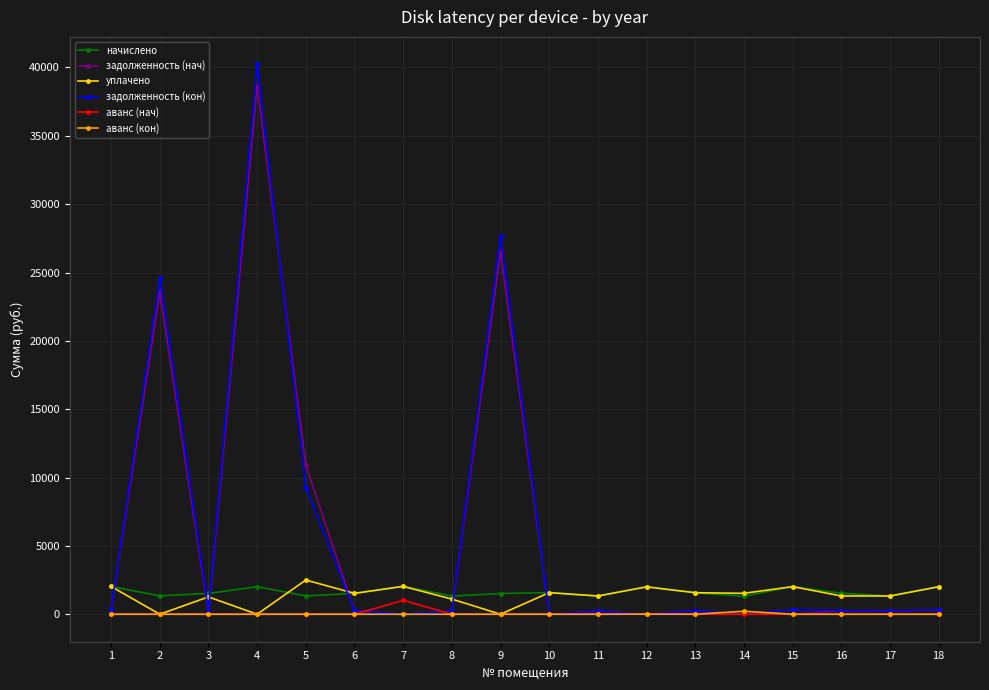

What is the sum of all задолженность (кон) values?

104482.5